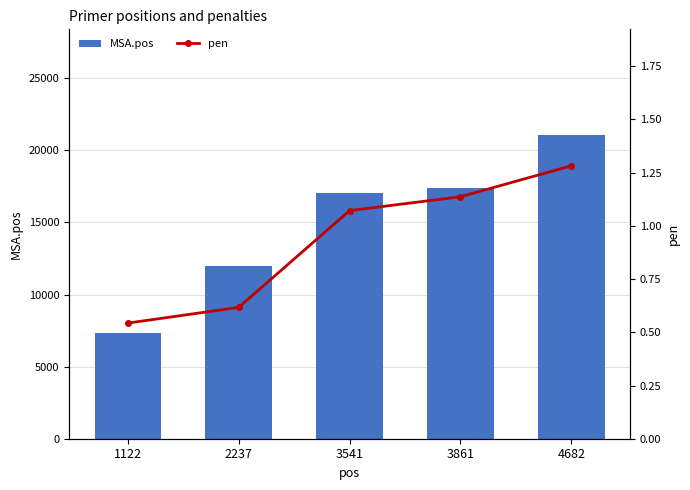

True or false: MSA.pos has a value of 17380 at 3861.

True